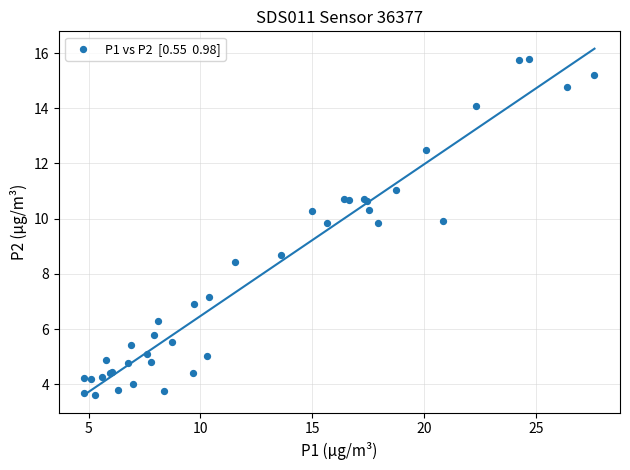

What Y value in the scatter plot is closest to 9?

8.7